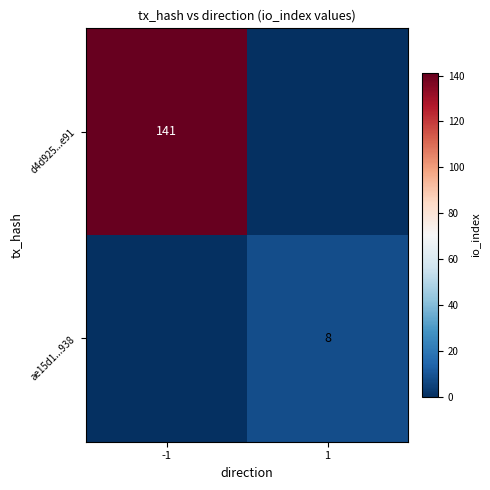

What is the greatest value displayed?

141